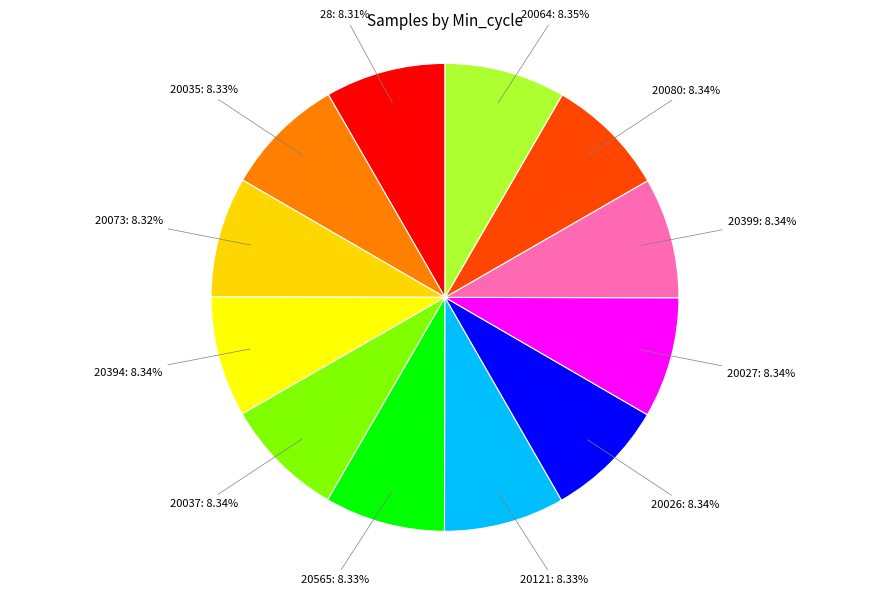

Does 20035 represent more than half of the total?

No